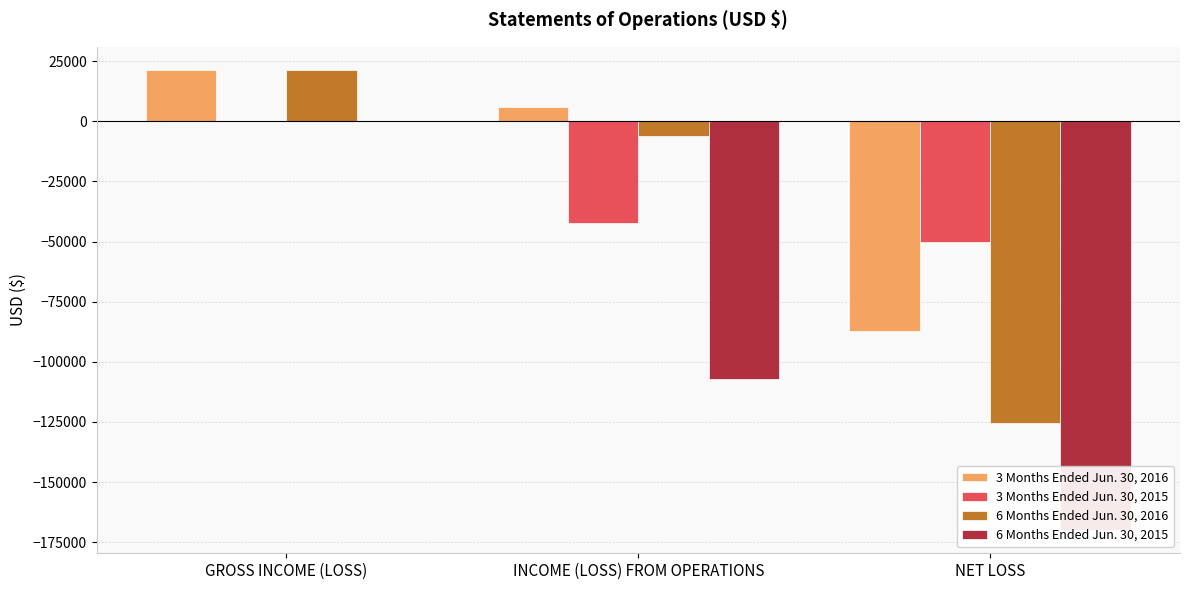

Which series has the widest spread of values?

6 Months Ended Jun. 30, 2015